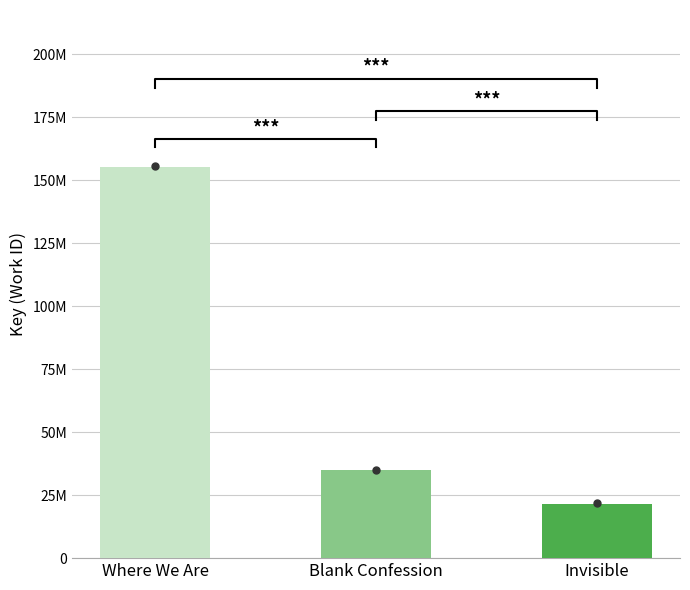

Between Blank Confession and Invisible, which is larger?

Blank Confession